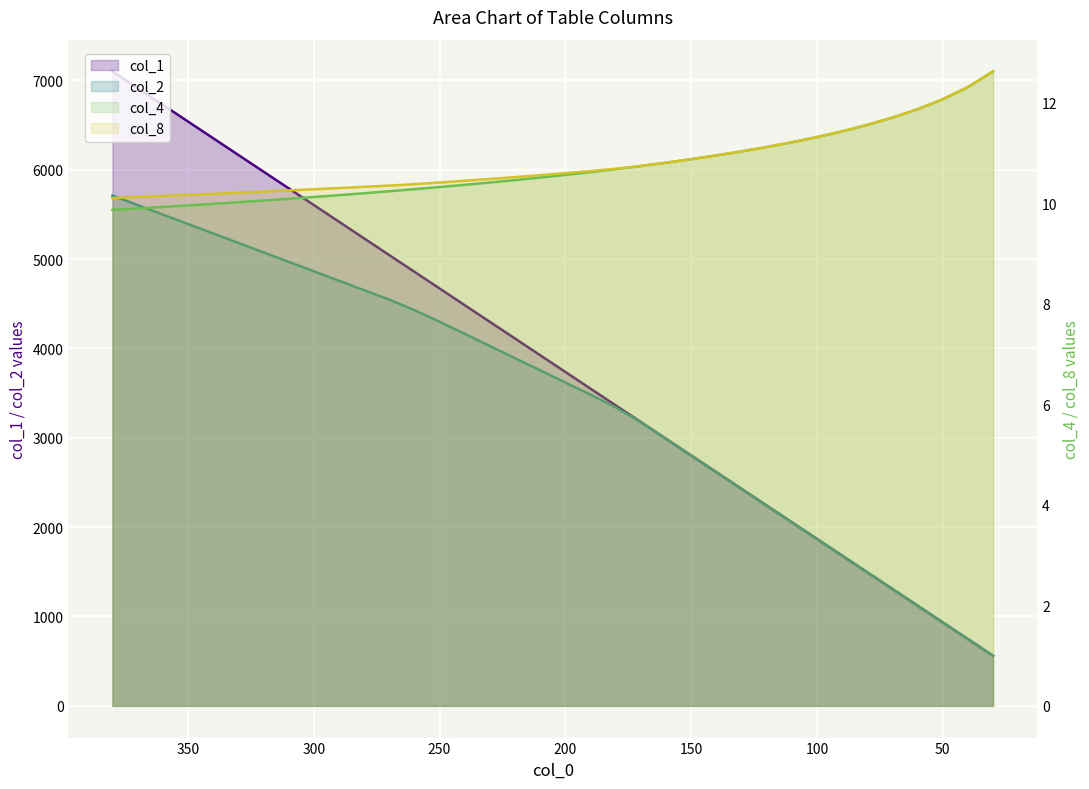

Which has a higher value, 35 or 16?

16